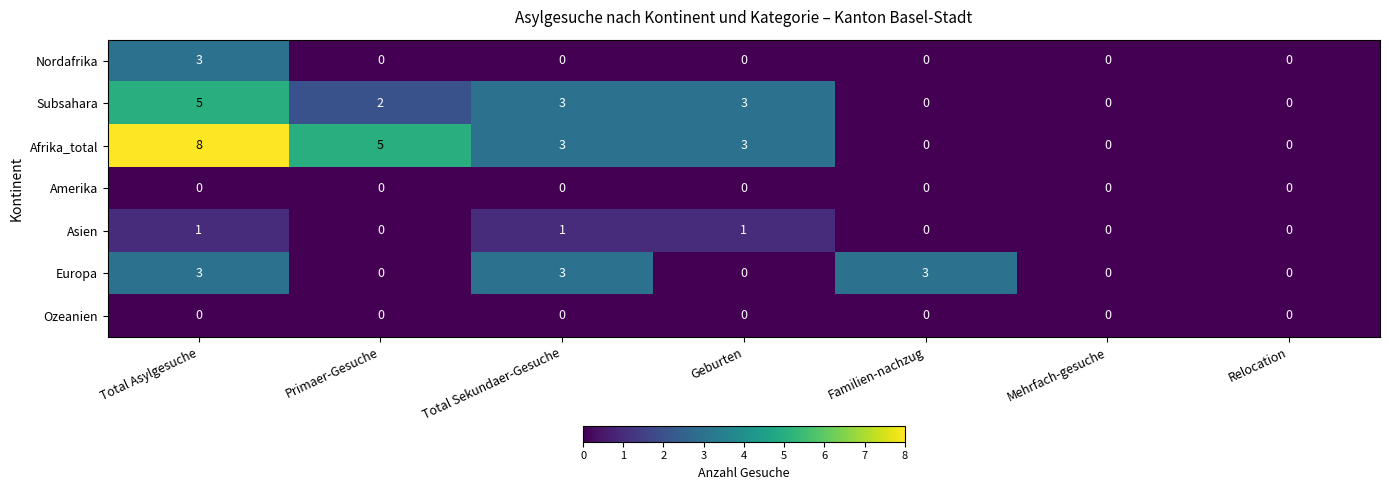

Which series has the largest range (max minus min)?

Afrika_total